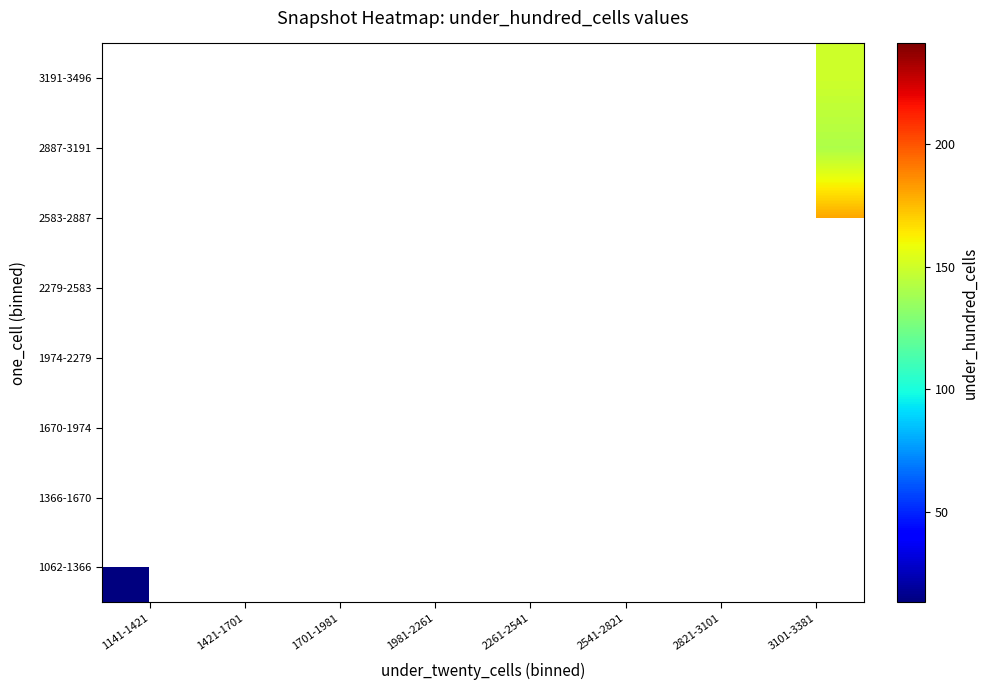

The value of 3191-3496 at 3101-3381 is 149.7. True or false?

True